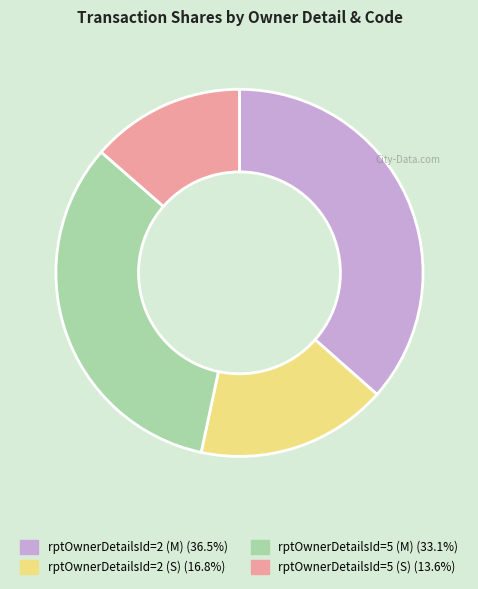

Do rptOwnerDetailsId=2 (S) and rptOwnerDetailsId=2 (M) together represent more than half of the pie?

Yes